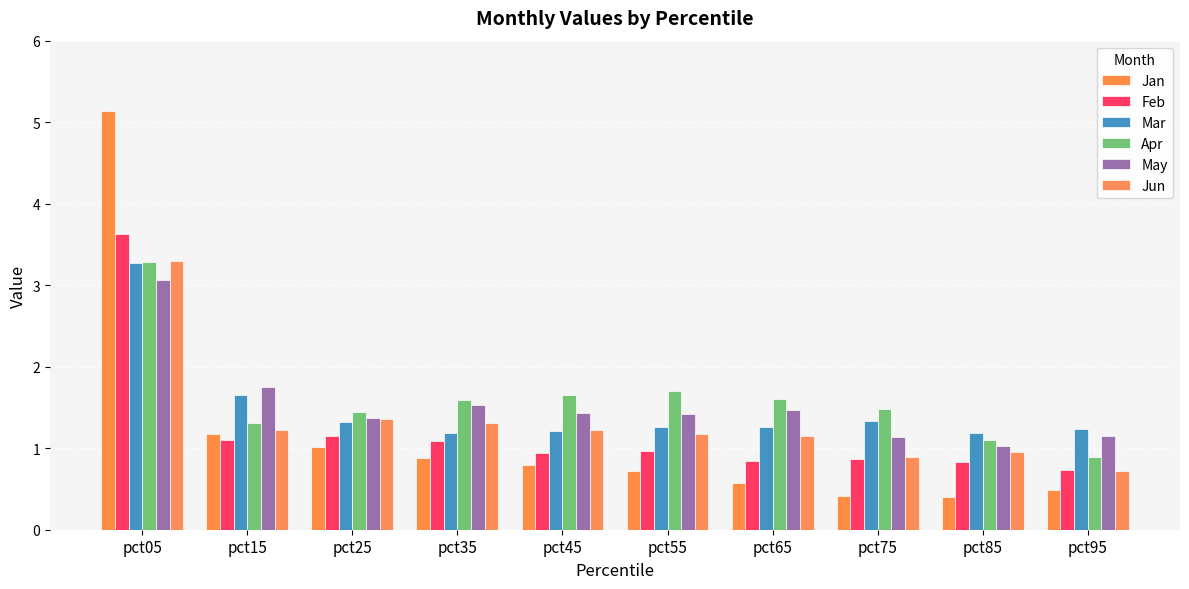

Where is May nearest to the value 2?

pct15